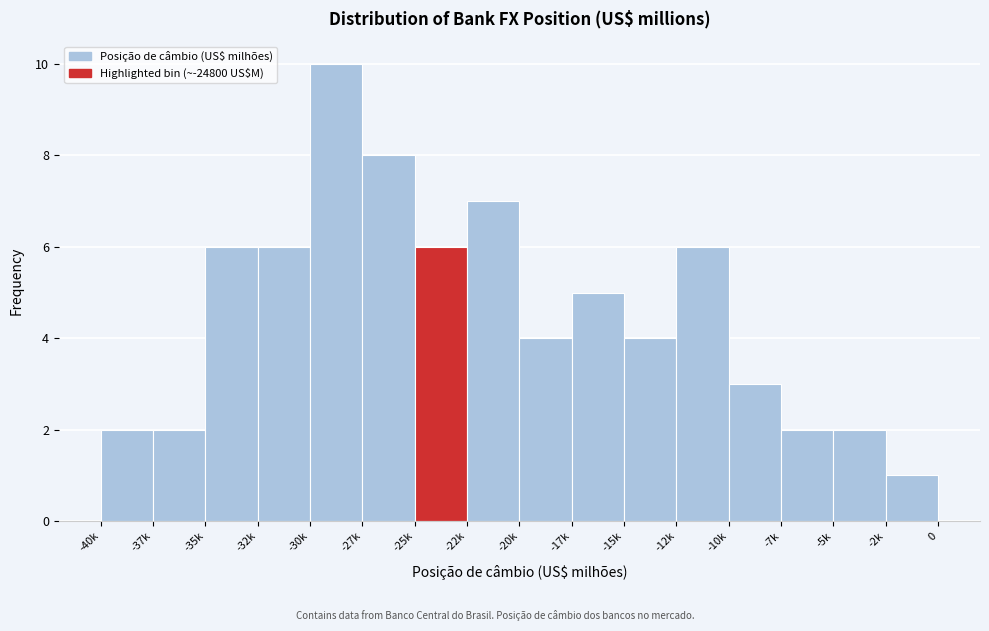

Reading left to right, extract all data points from this chart.

-40k=2	-37k=2	-35k=6	-32k=6	-30k=10	-27k=8	-25k=6	-22k=7	-20k=4	-17k=5	-15k=4	-12k=6	-10k=3	-7k=2	-5k=2	-2k=1